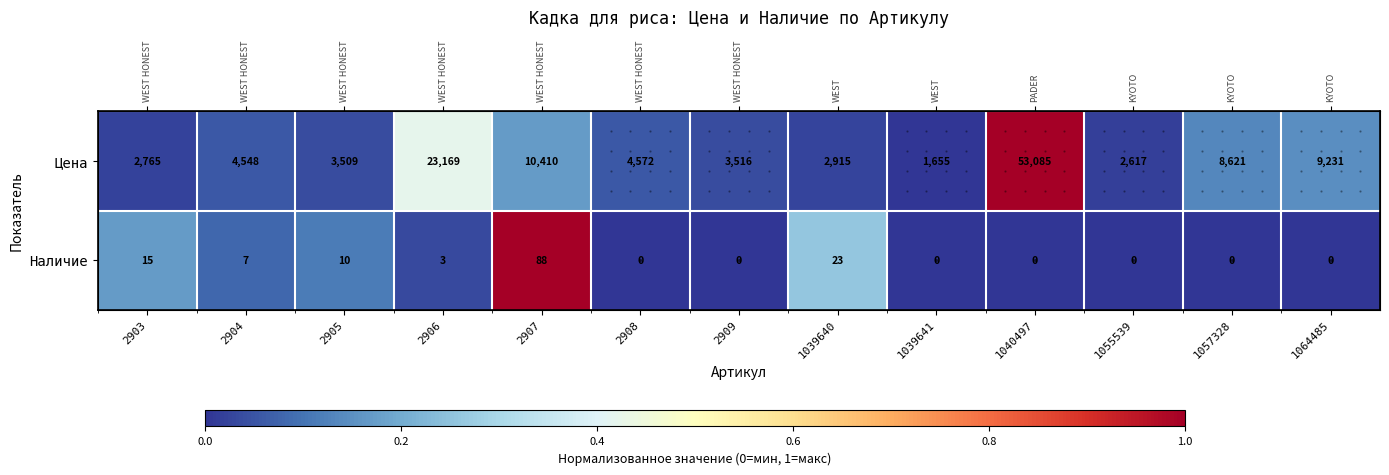

The value of Цена at 1064485 is 0.1. True or false?

True